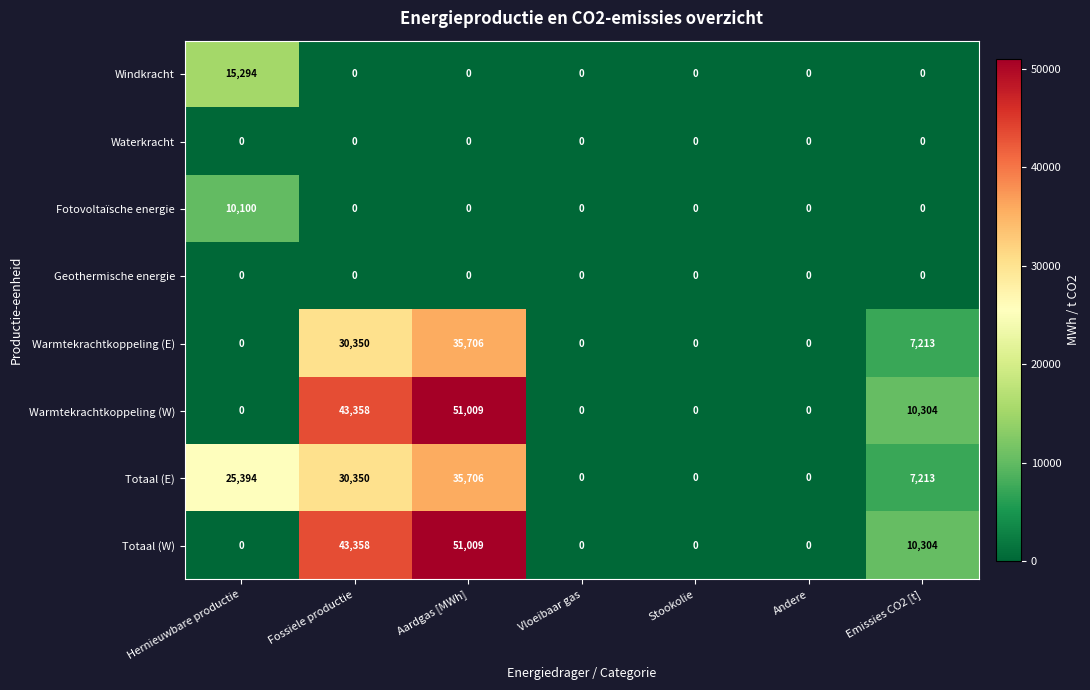

What is the difference between the Totaal (W) values at Fossiele productie and Andere?

43358